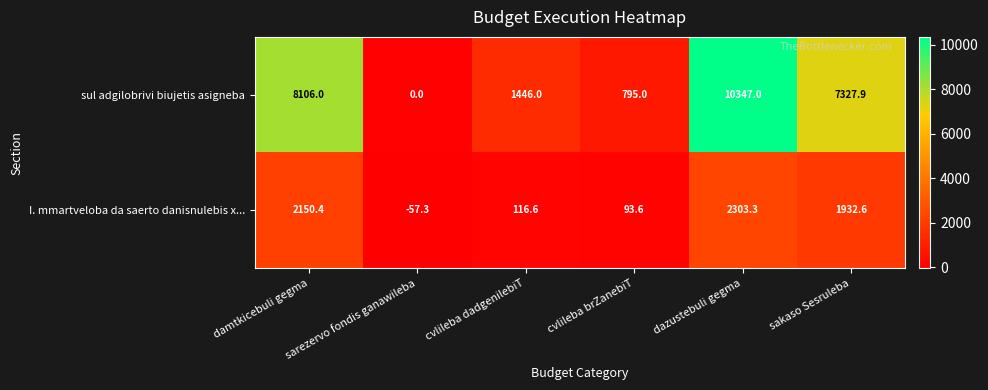

Rank the series at dazustebuli gegma from lowest to highest value.

I. mmartveloba da saerto danisnulebis x..., sul adgilobrivi biujetis asigneba